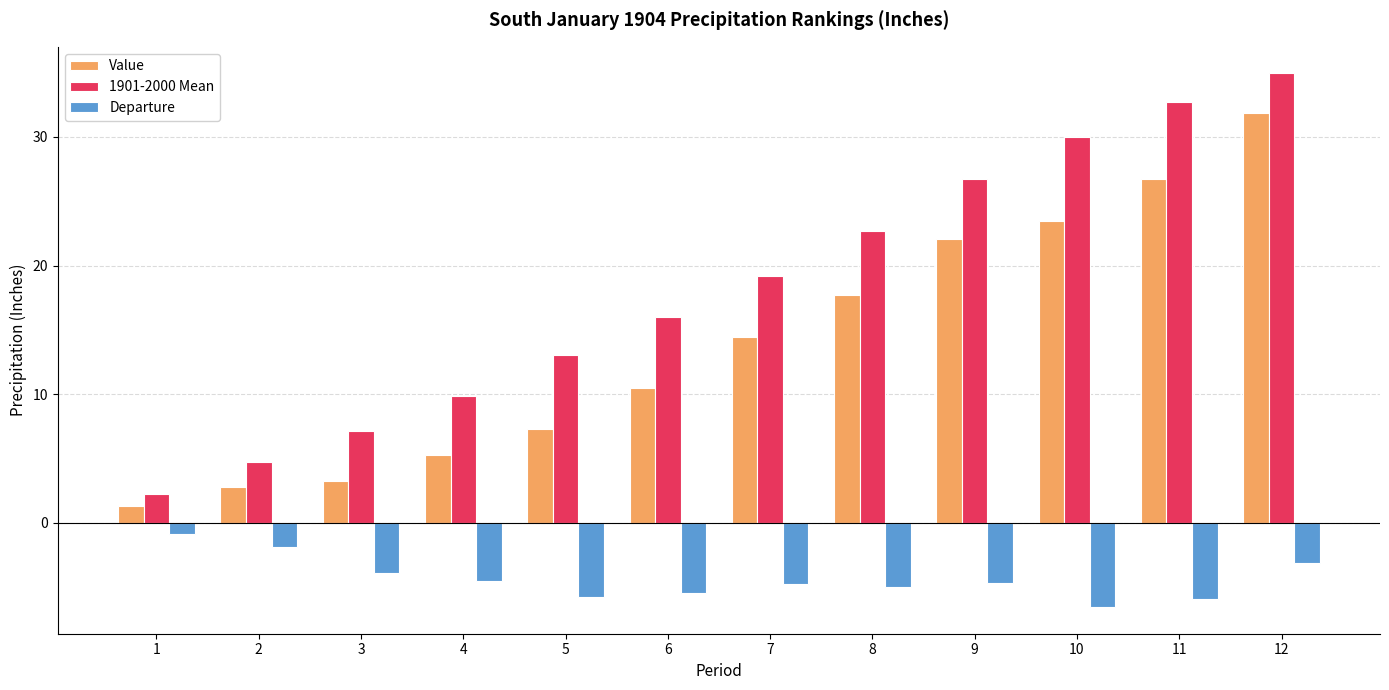

Rank the series by their average value, from lowest to highest.

Departure, Value, 1901-2000 Mean